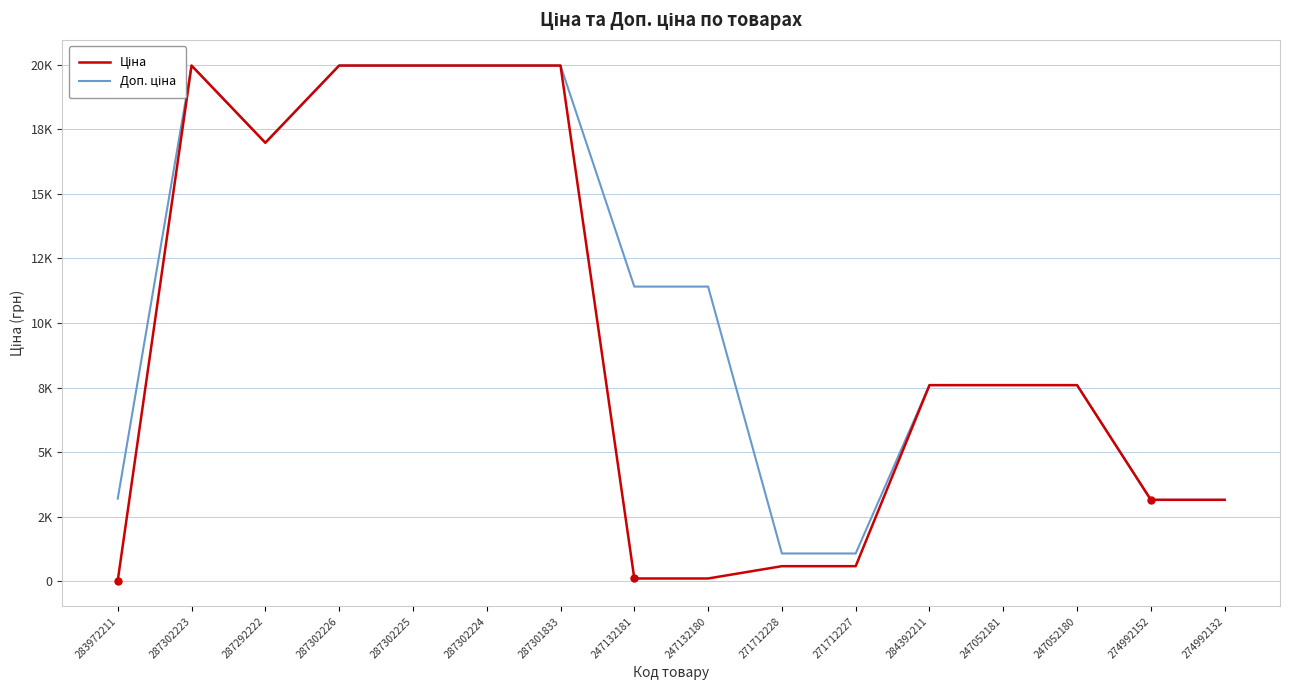

Count the number of data series in this chart.

2